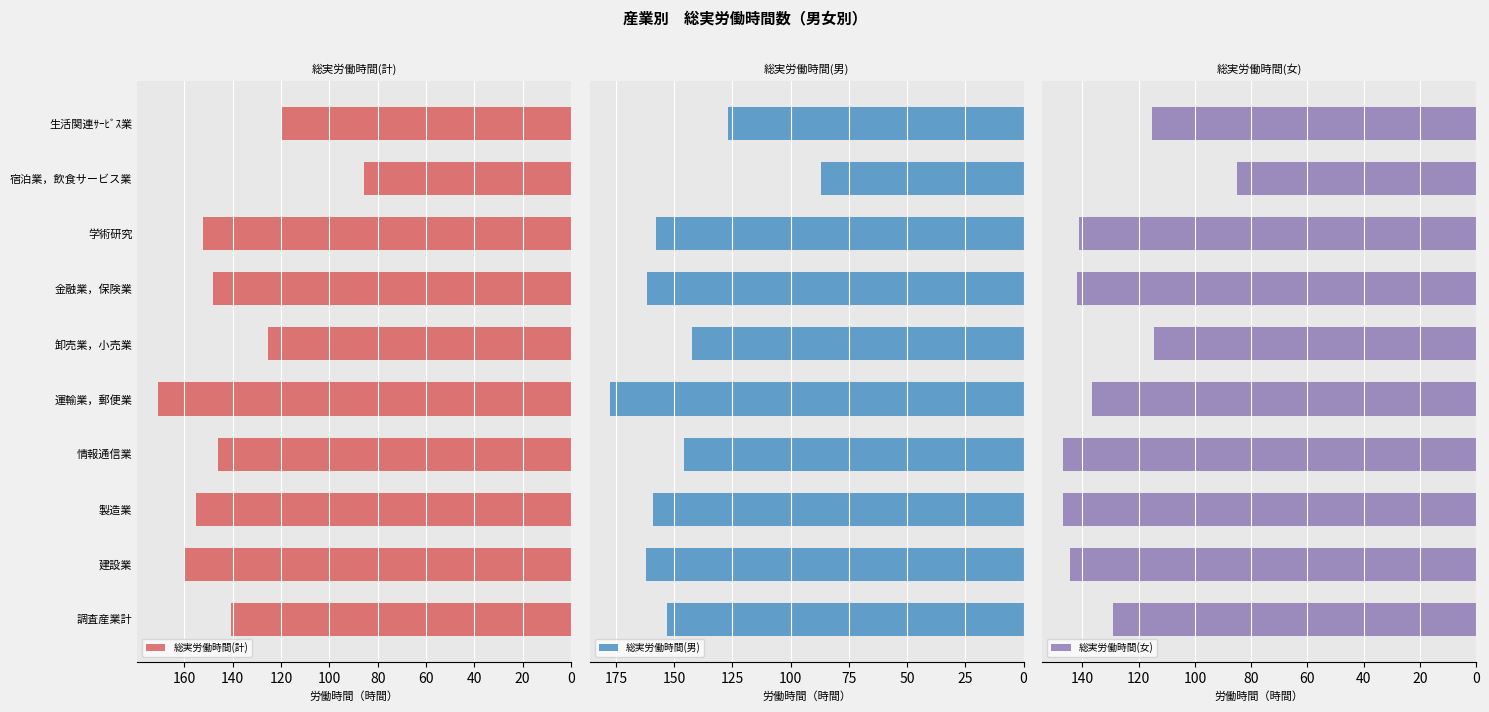

What is the average value of the 総実労働時間(女) series?

130.2